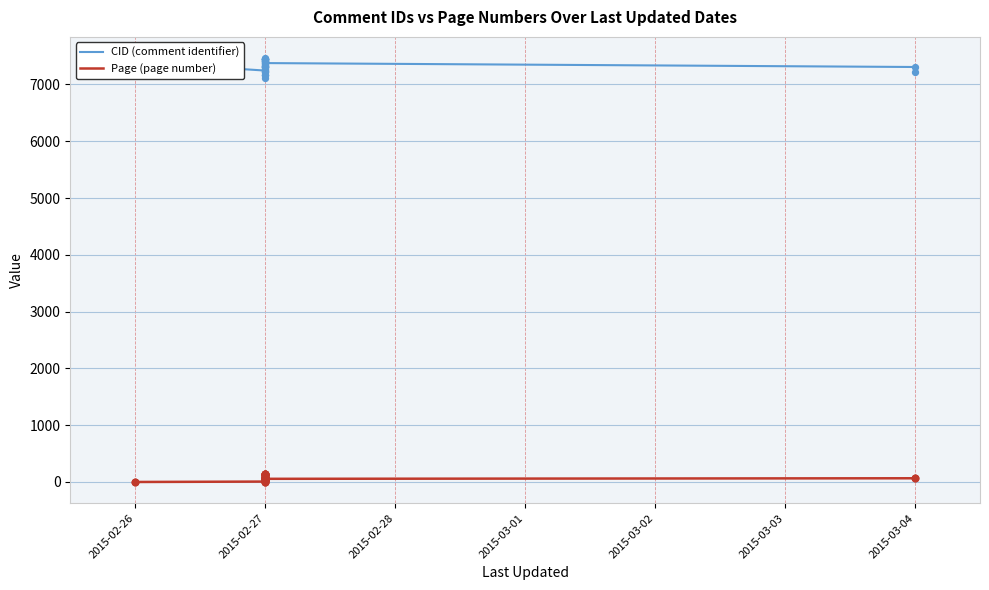

Which series contains the highest Y value?

CID (comment identifier)